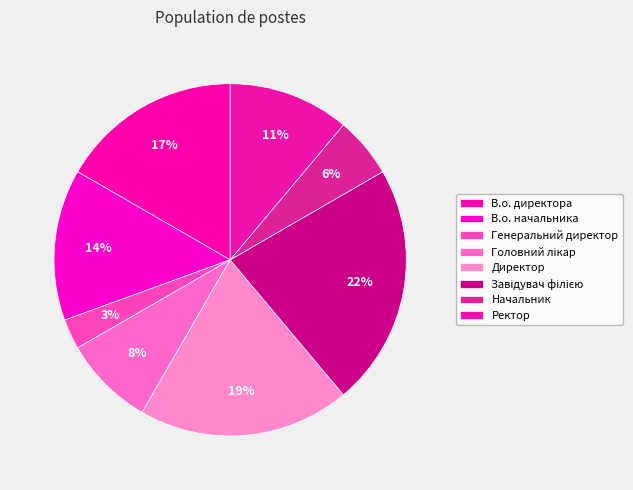

To the nearest percent, what portion does Ректор represent?

11%